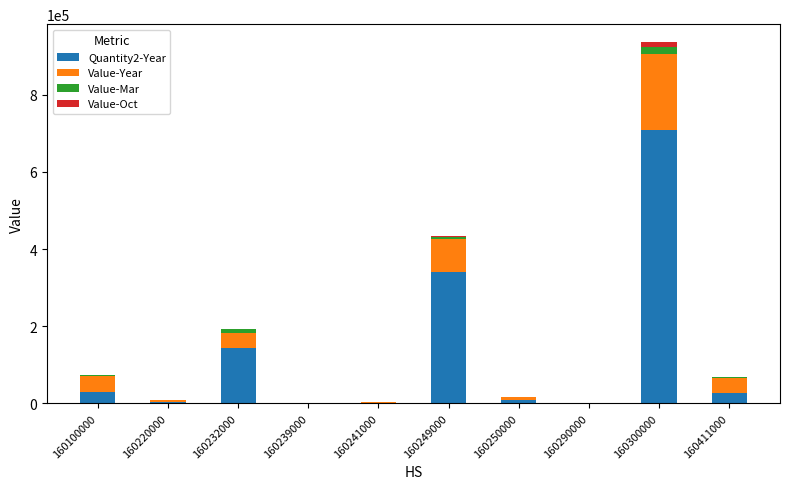

At which category is the sum across all series the highest?

160300000